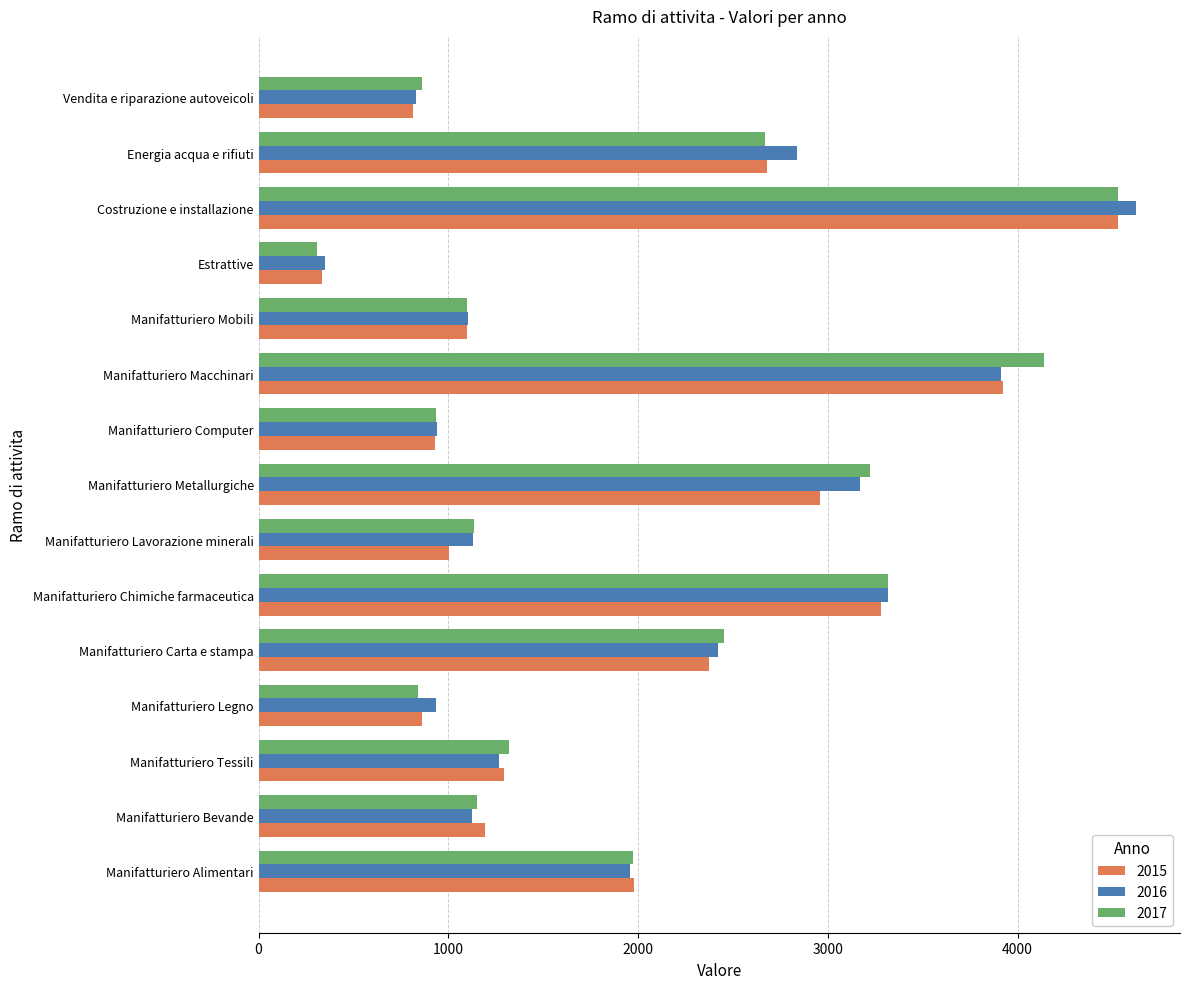

At how many categories does at least one series exceed 4174?

1